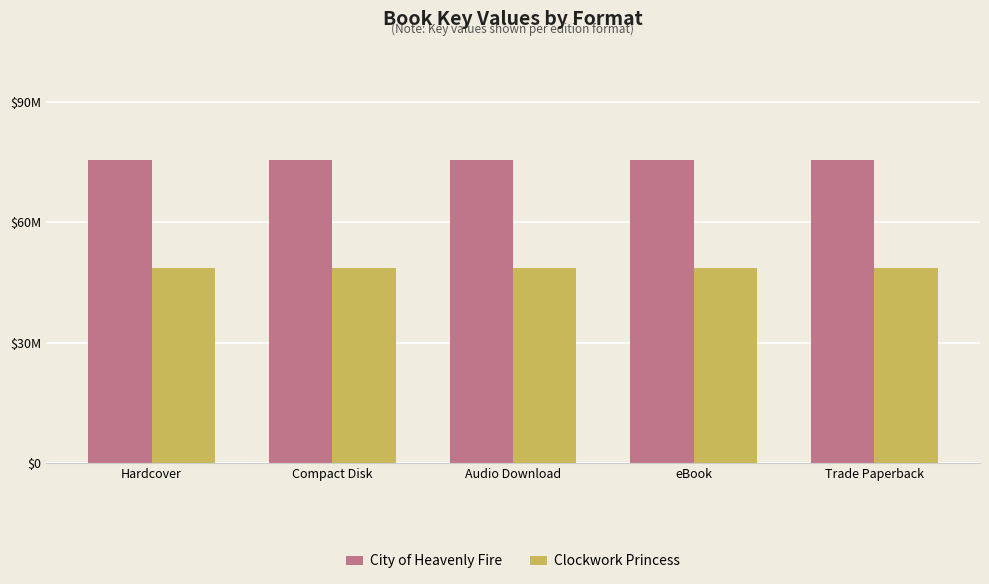

List the series in order of their overall mean, lowest first.

Clockwork Princess, City of Heavenly Fire